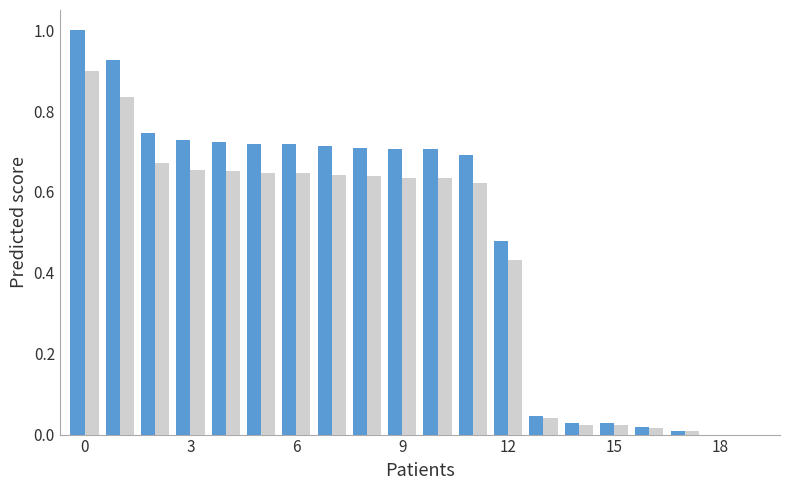

What is the maximum value shown in the chart?

1.0